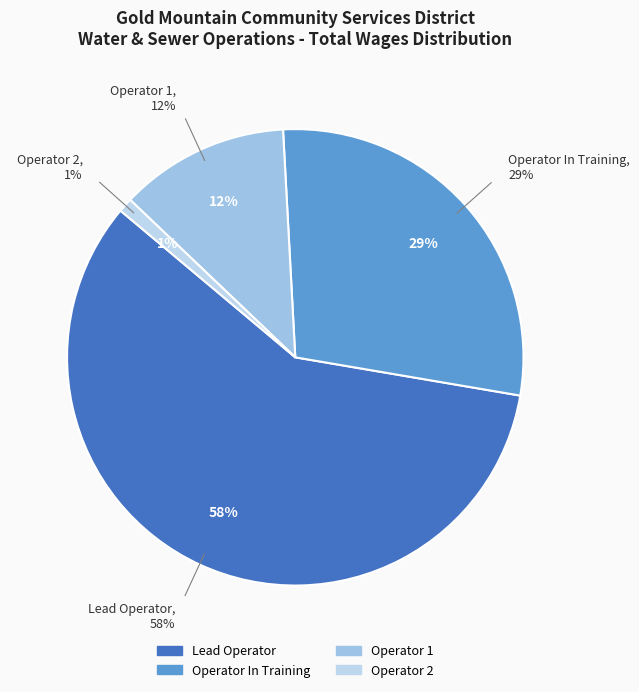

Count the number of slices in the pie.

4